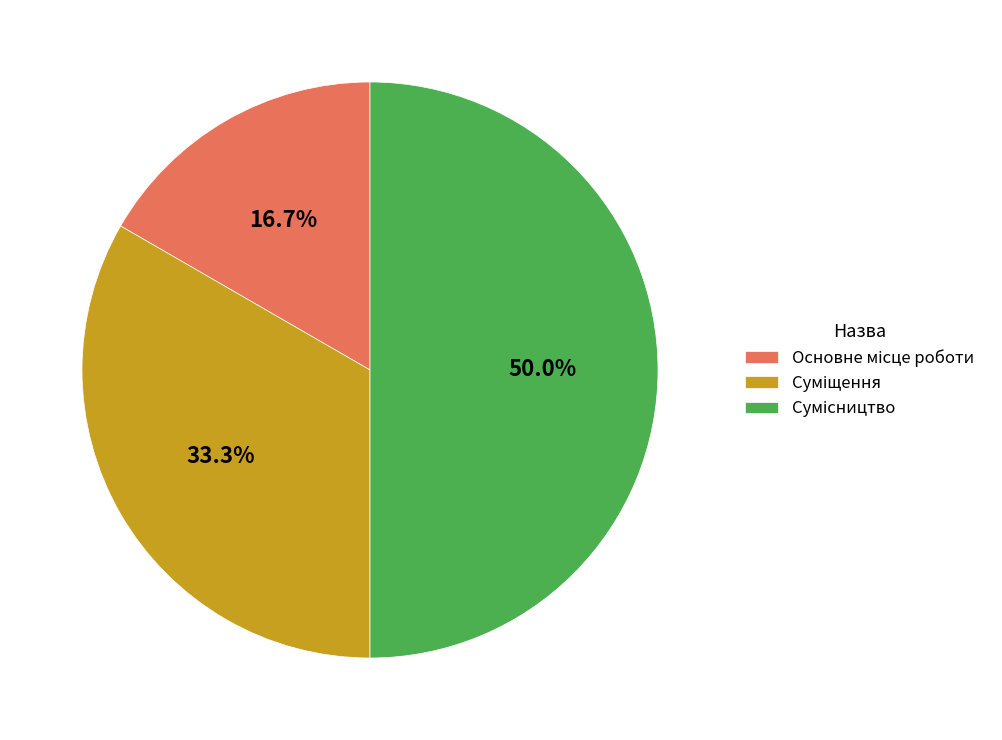

Count the number of slices in the pie.

3